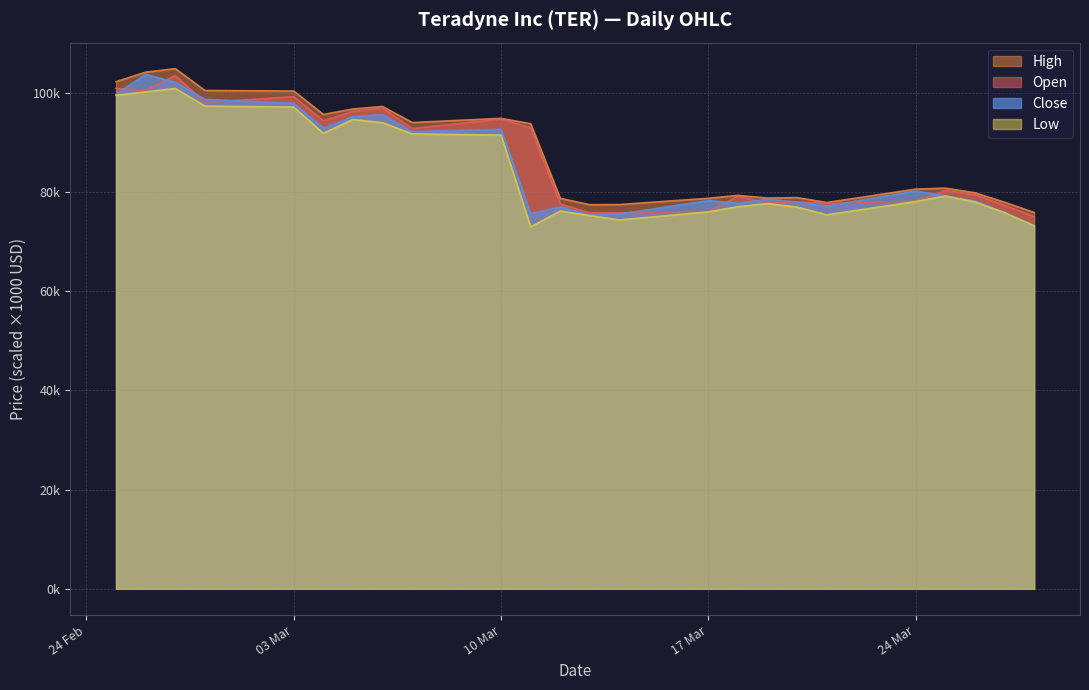

True or false: Open has more than 0 points higher than both neighbors.

True